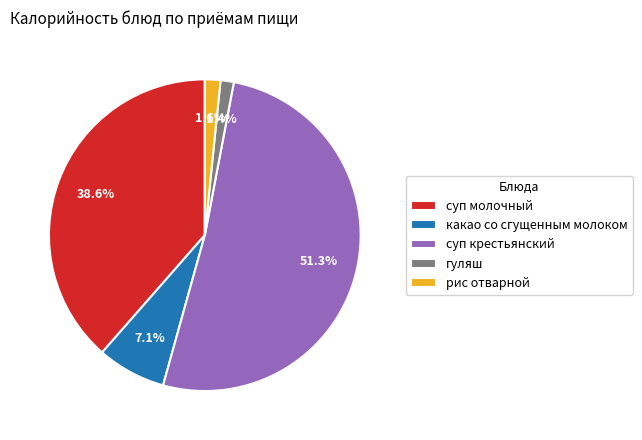

What percentage do суп молочный and какао со сгущенным молоком together represent?

45.7%